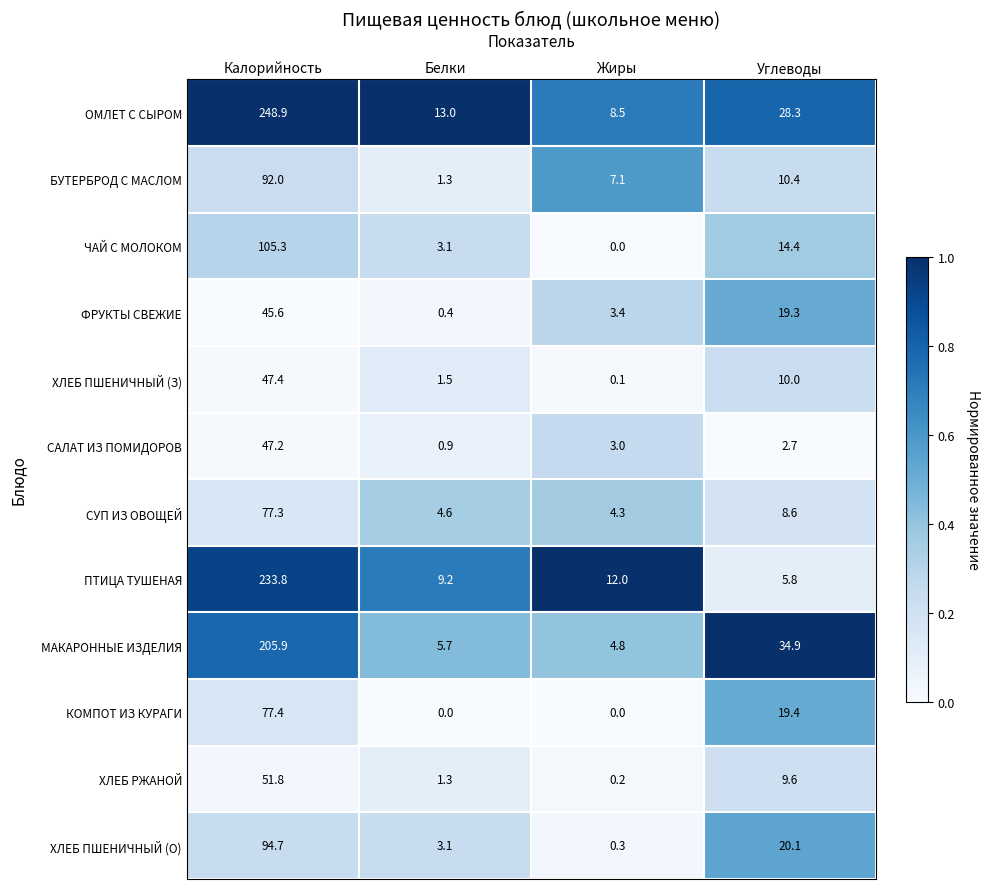

Which series has the widest spread of values?

ОМЛЕТ С СЫРОМ